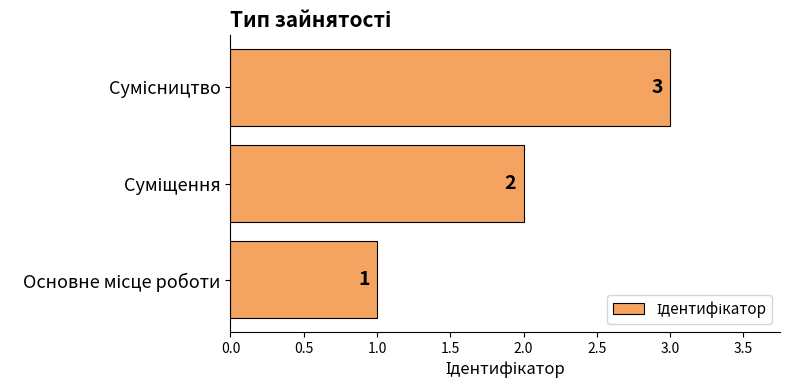

What is the average value?

2